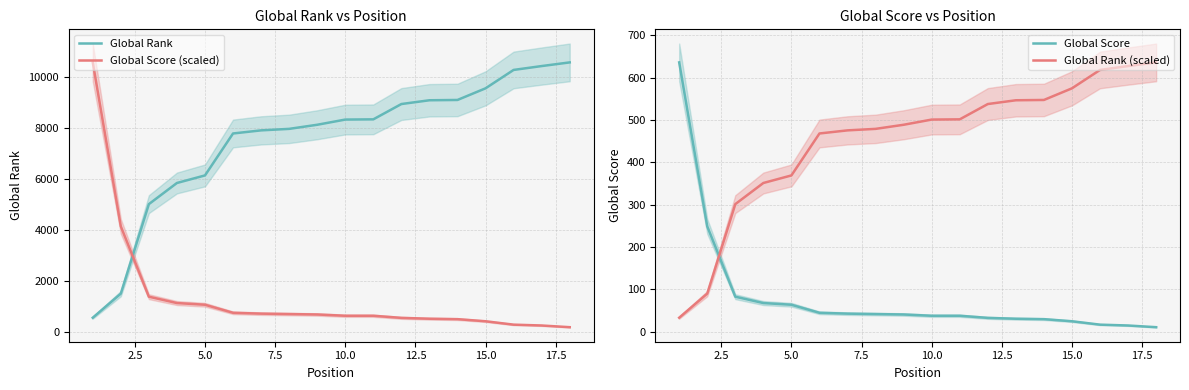

What is the value of the Global Rank point at the 1st from the left?

555.0